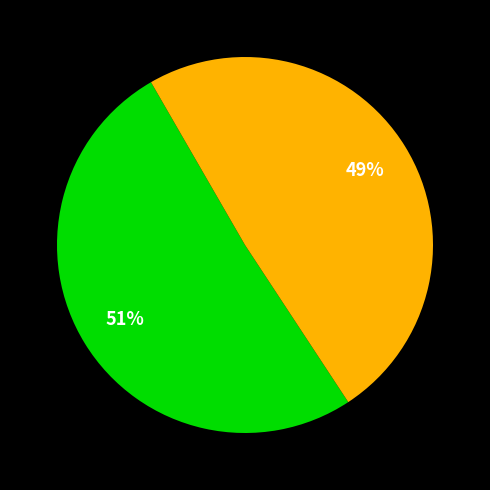

To the nearest percent, what is the average slice percentage?

50%